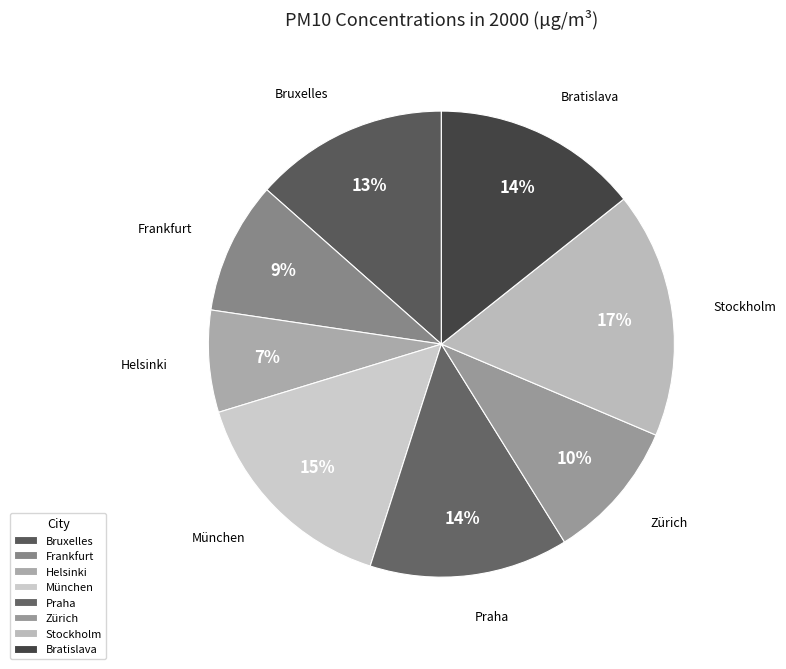

Between Bruxelles and Bratislava, which is larger?

Bratislava